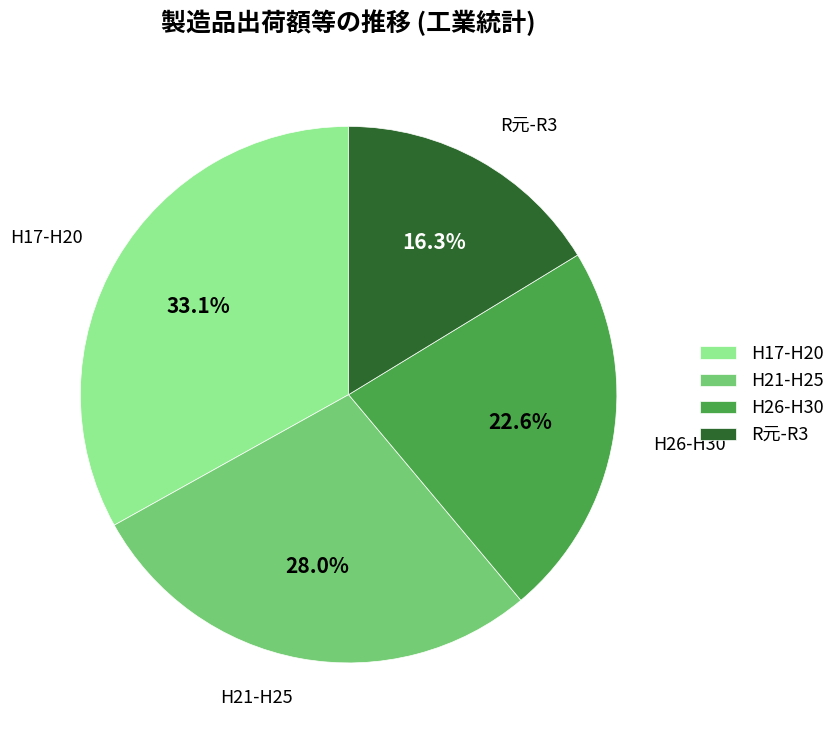

Is there any slice that represents more than half of the pie?

No